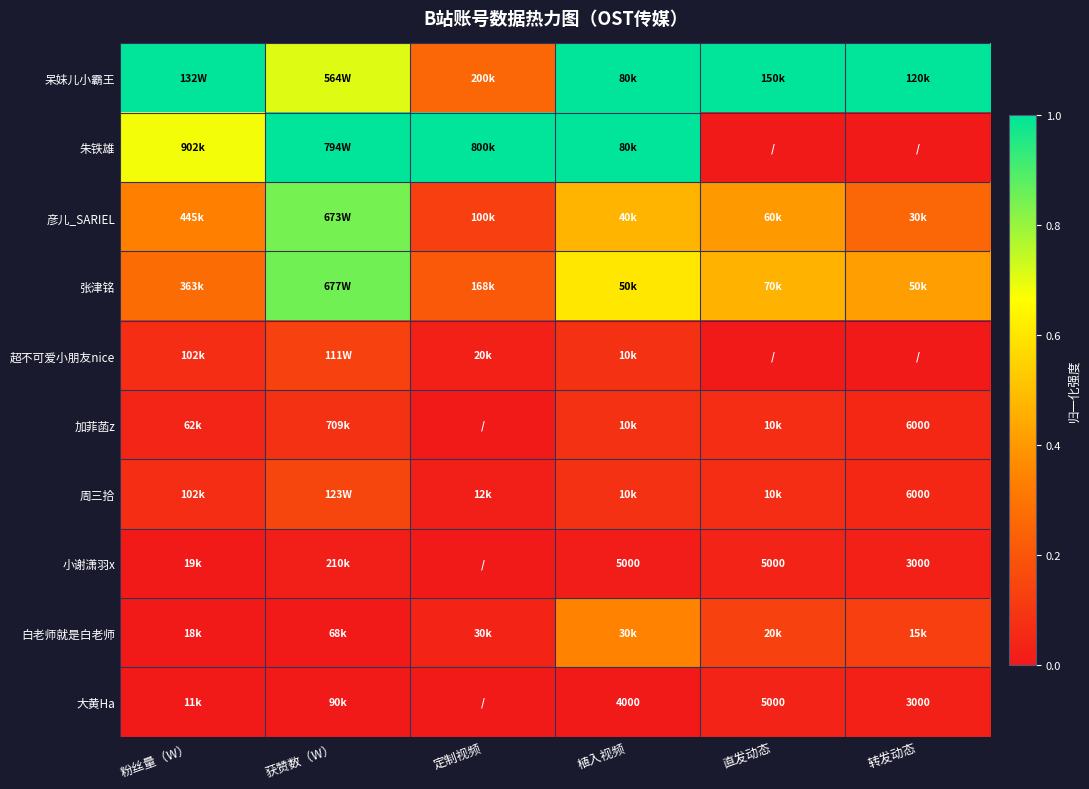

Is it true that 朱铁雄 equals -0.5 at 直发动态?

False